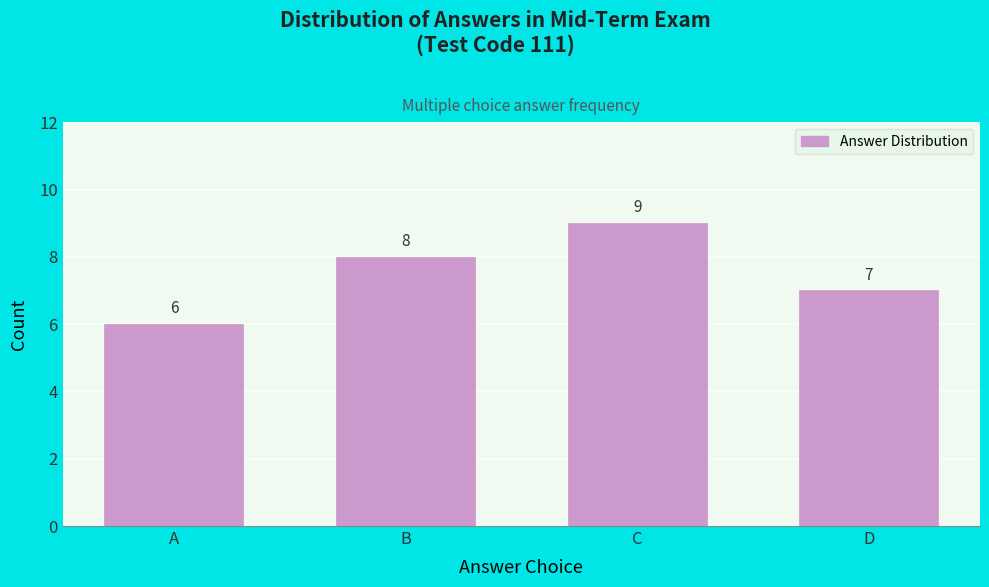

Reading left to right, list all the values displayed in this chart.

A=6	B=8	C=9	D=7